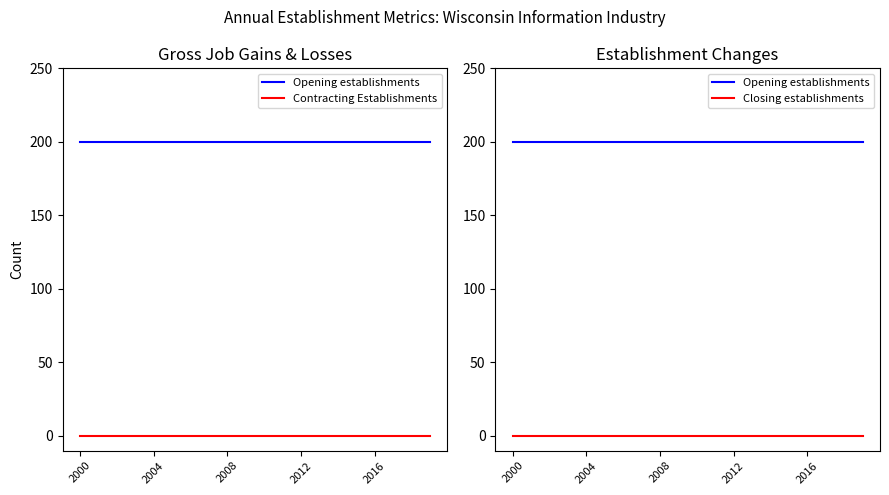

What is the label of the 6th point from the right?

14